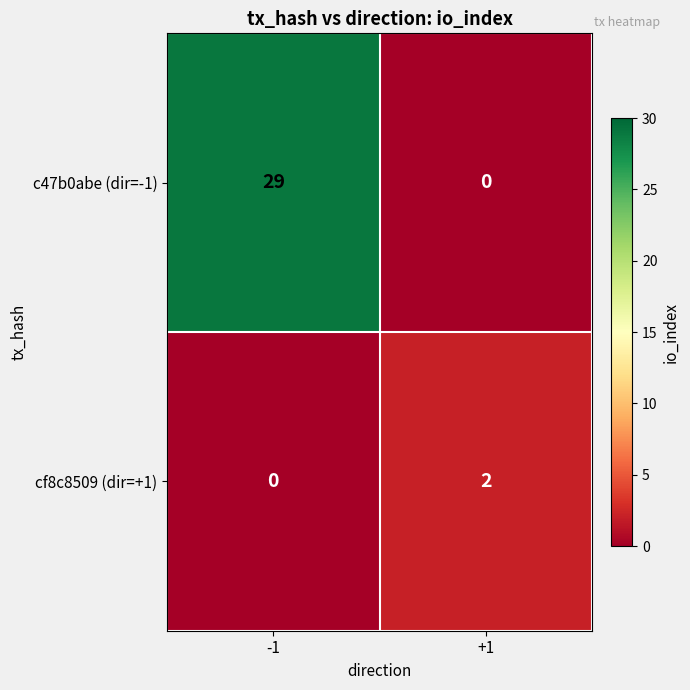

What is the maximum value shown in the chart?

29